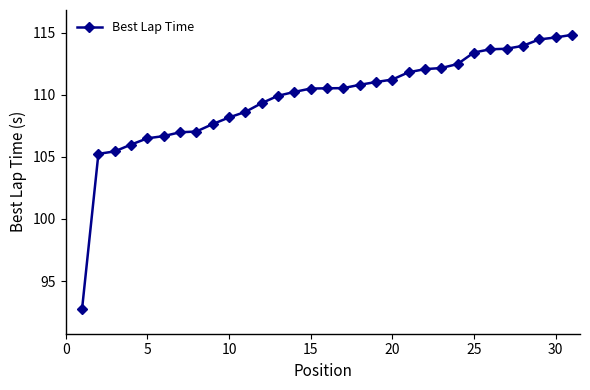

What is the maximum value shown in the chart?

114.8